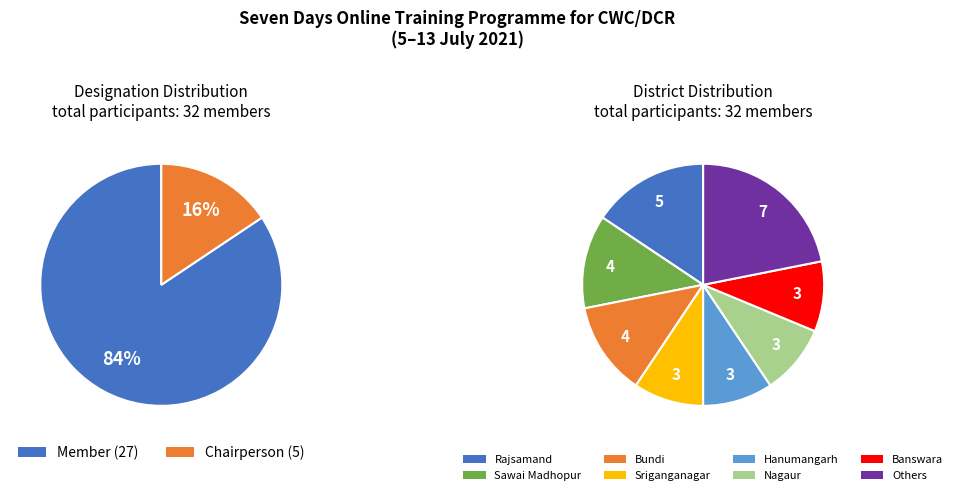

Which has a higher value, Chairperson or Member?

Member